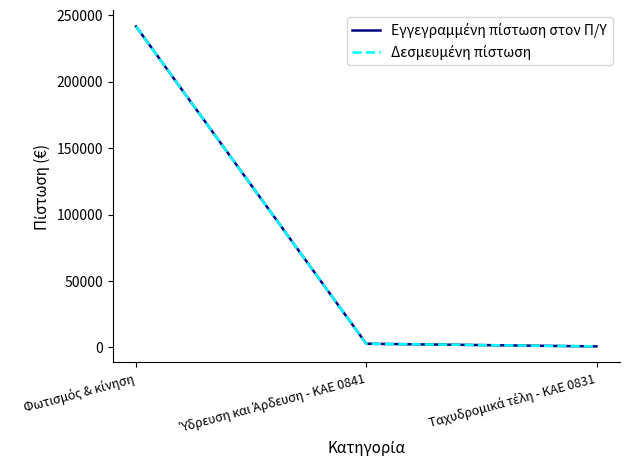

Does the chart have visible grid lines?

No